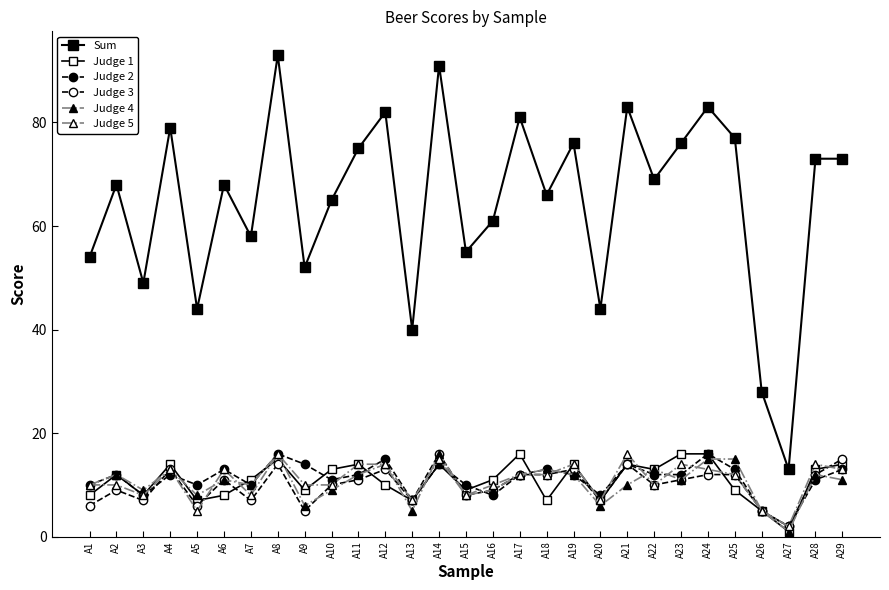

What is the sum of all Judge 4 values?

304